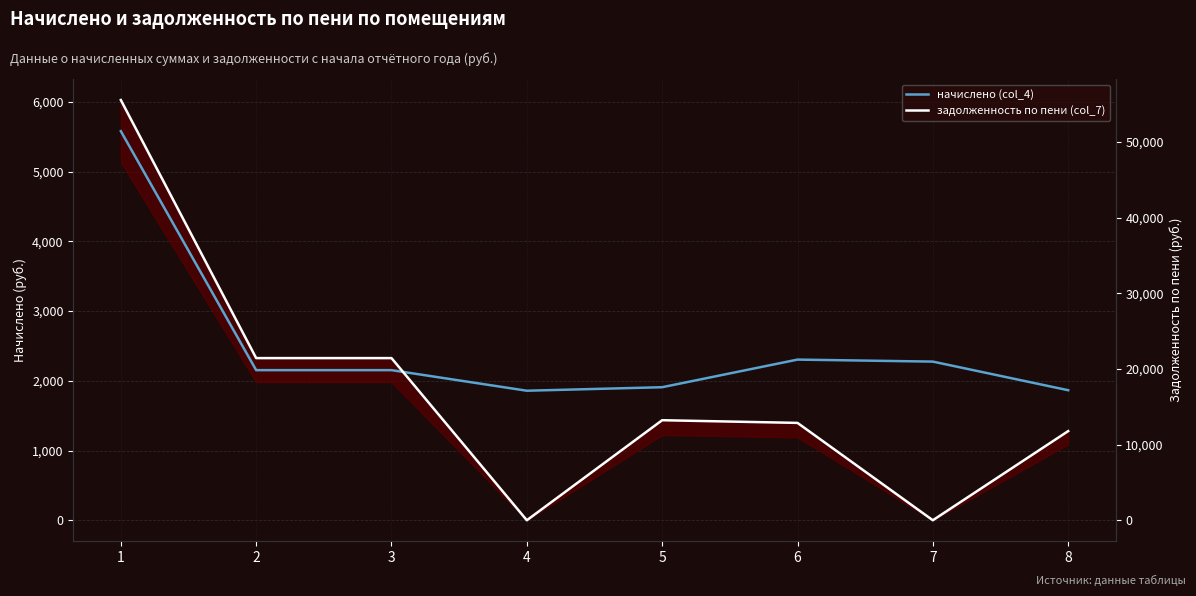

How many data points does each series have?

8